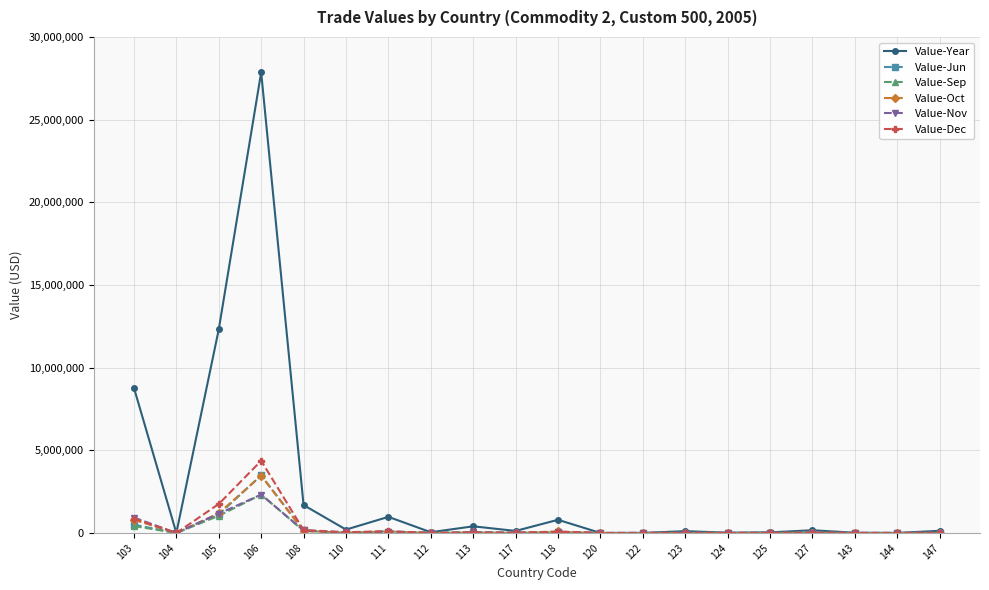

At which label does Value-Year first exceed 132236?

103